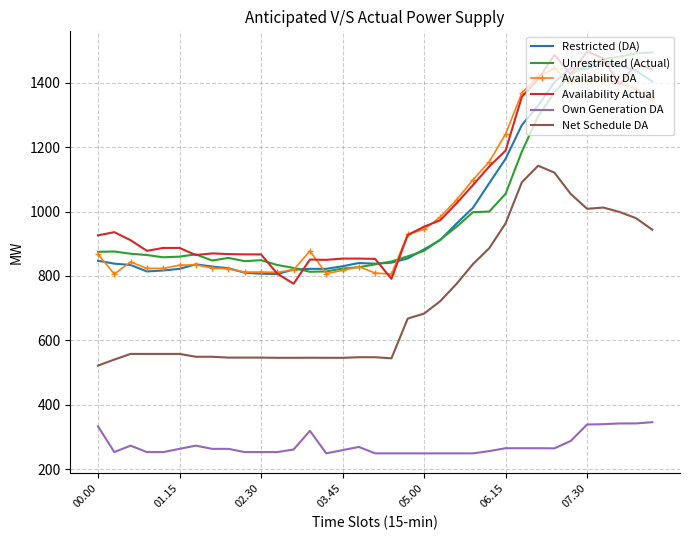

What is the lowest value of the Restricted (DA) series?

806.0